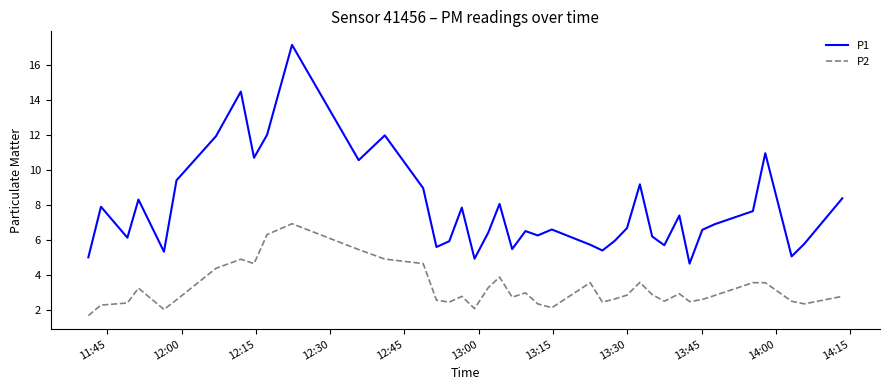

Rank the series by their maximum value, from highest to lowest.

P1, P2